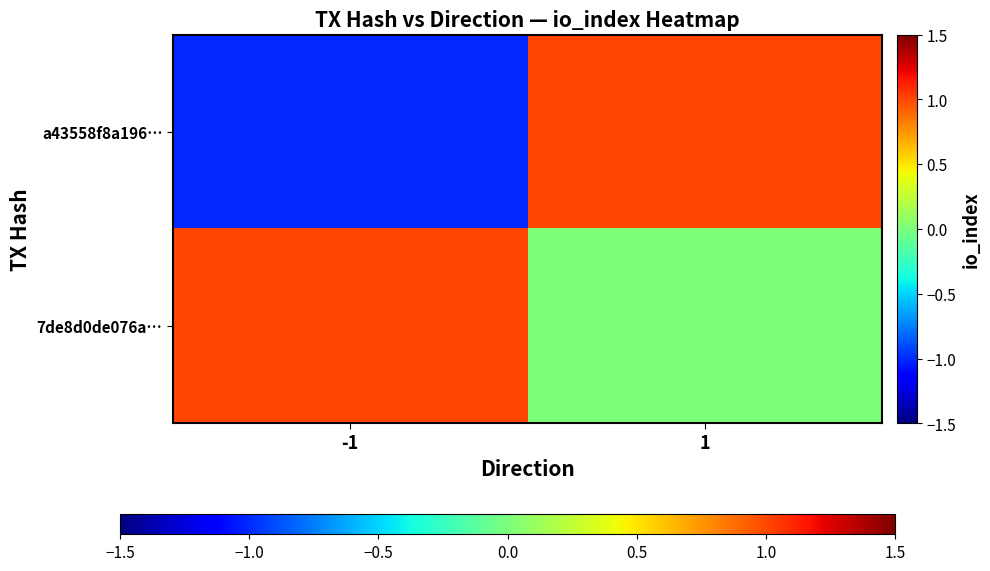

What is the minimum value shown in the chart?

-1